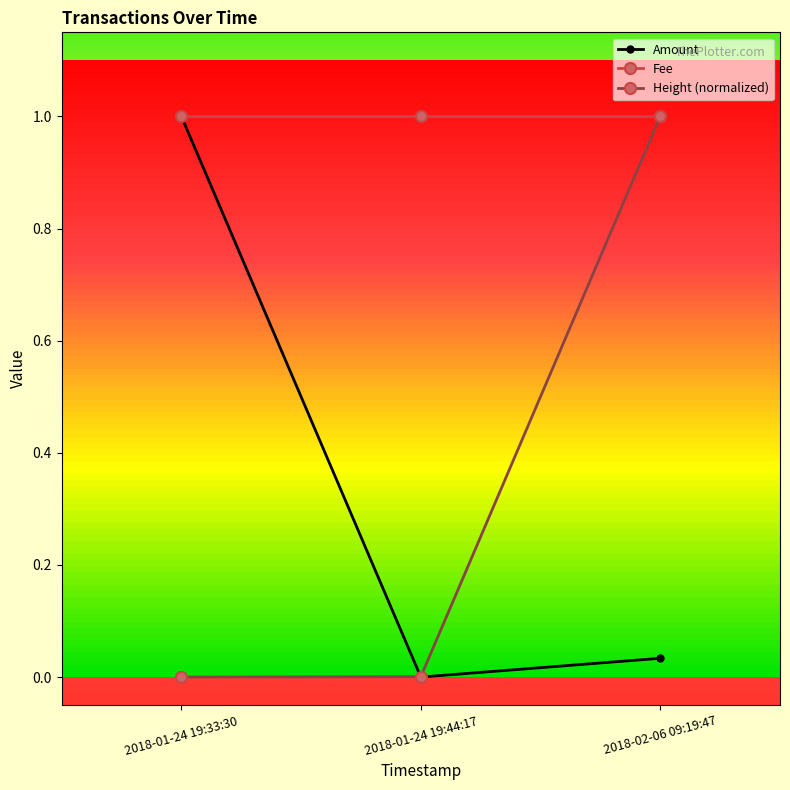

At which label is Amount closest to 0?

2018-01-24 19:44:17